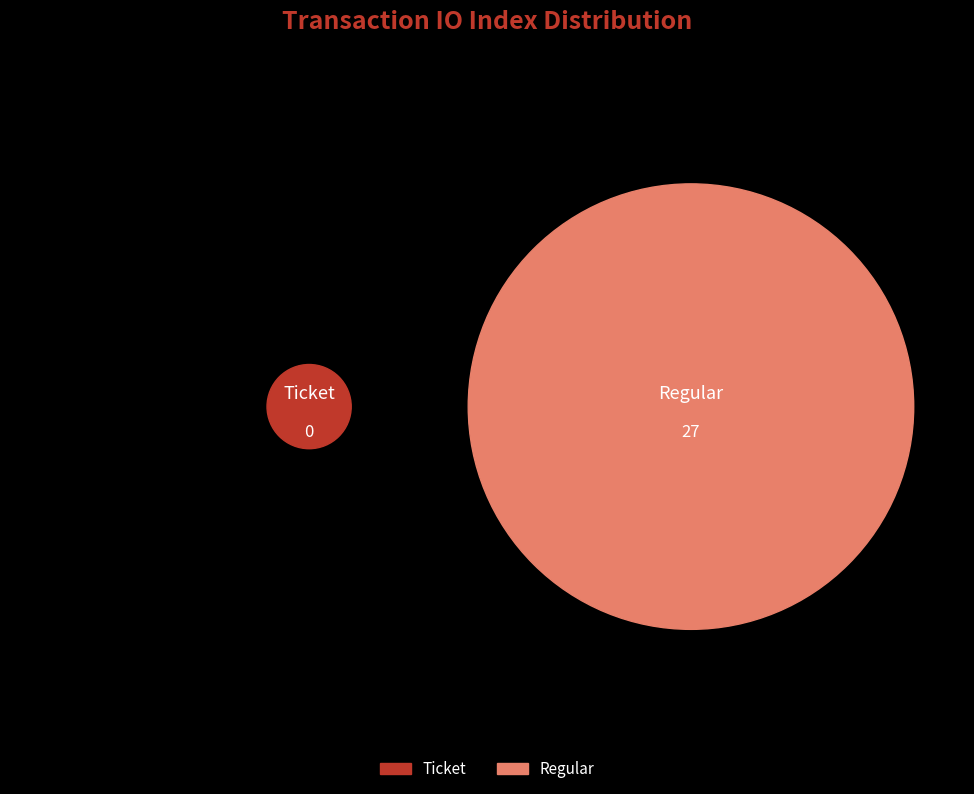

What is the largest slice in the pie chart?

Regular